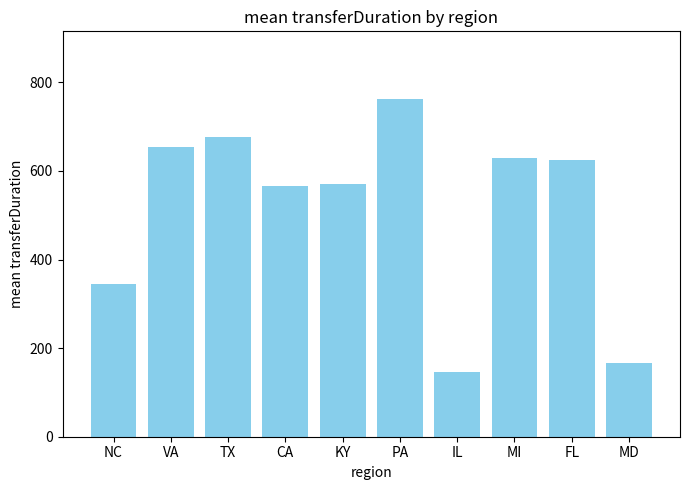

How many bars are there in total?

10